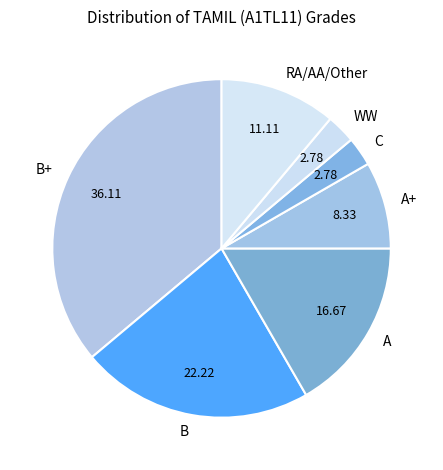

Does any single category account for the majority?

No